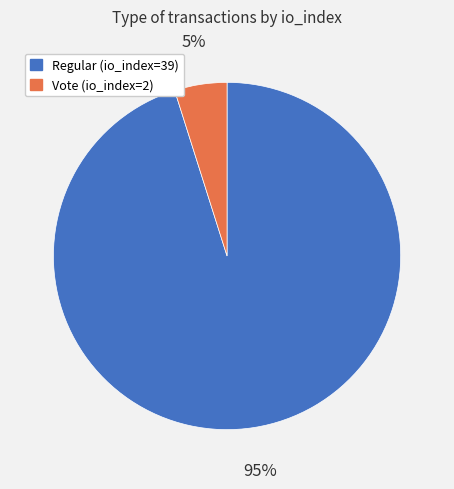

True or false: Regular (io_index=39) accounts for 95% of the total.

True